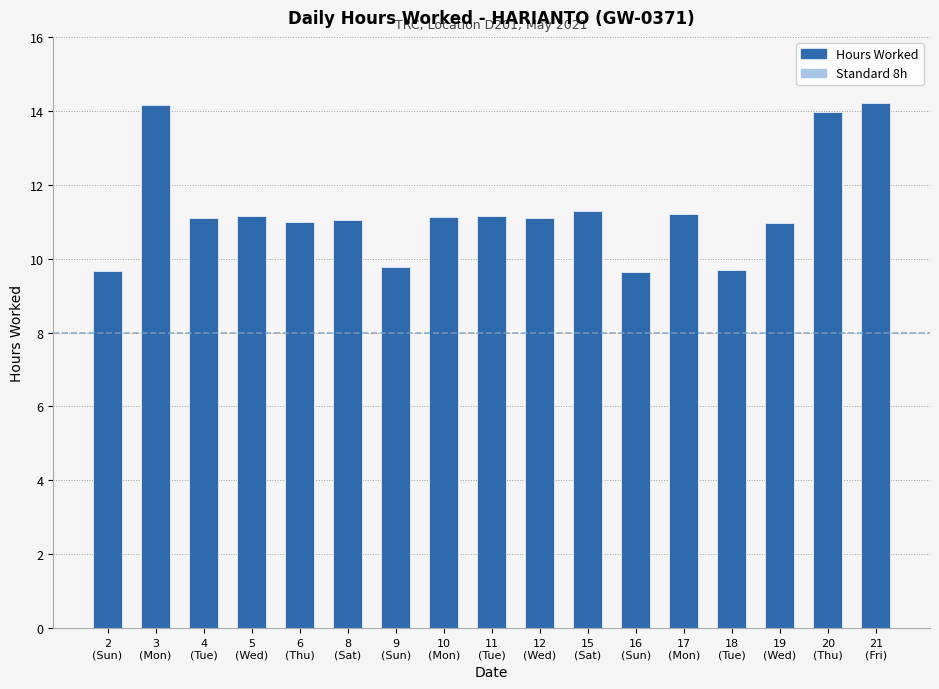

Is the value of Standard 8h at 5
(Wed) greater than the value of Hours Worked at 10
(Mon)?

No